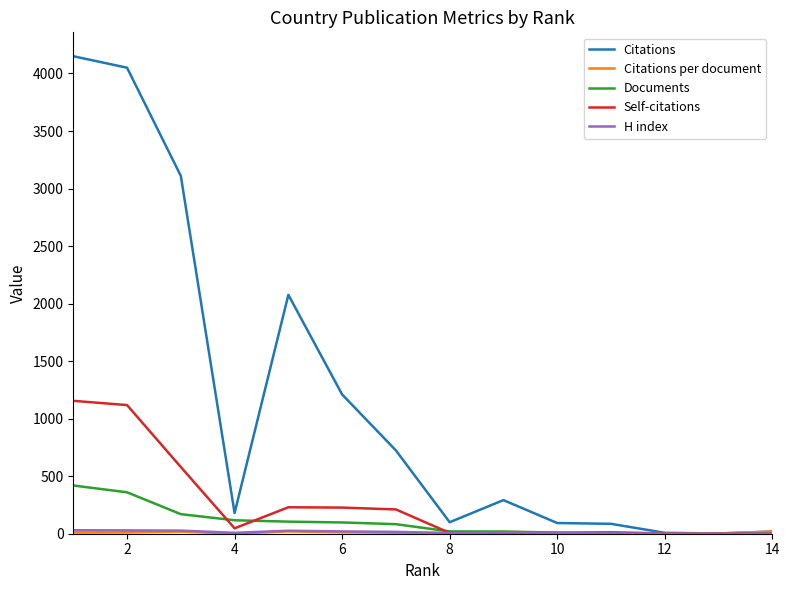

Which series has the widest spread of values?

Citations